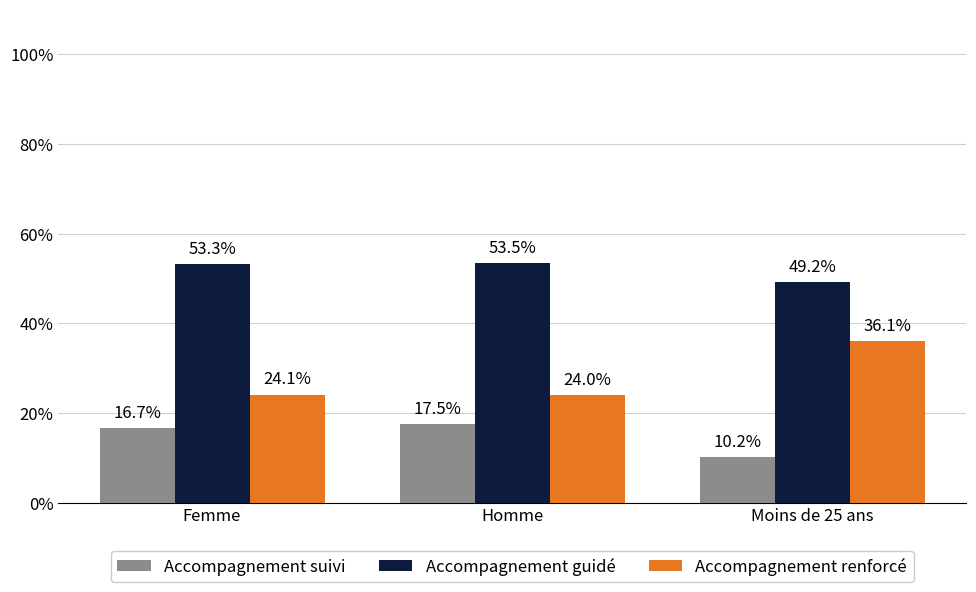

What is the average value of the Accompagnement suivi series?

14.8